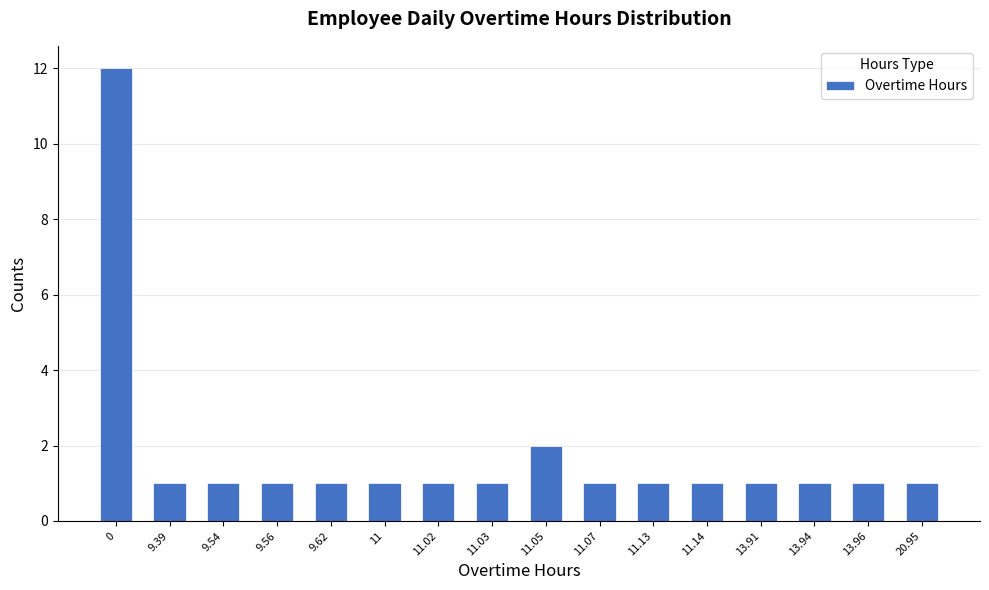

Reading right to left, extract all data points from this chart.

1	1	1	1	1	1	1	2	1	1	1	1	1	1	1	12